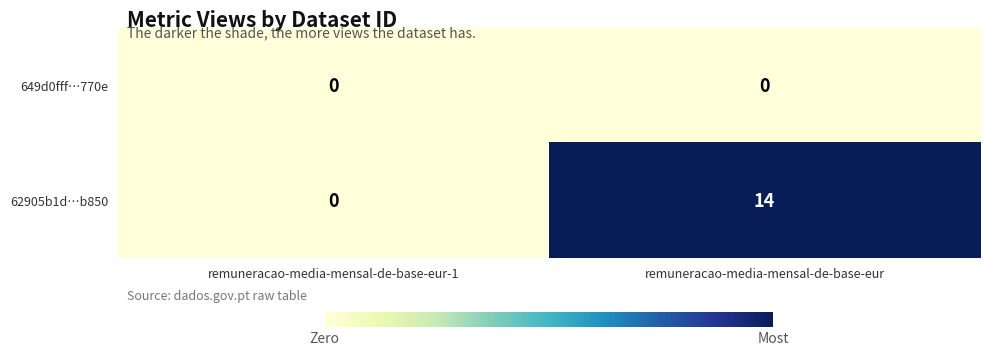

Rank the series by their average value, from highest to lowest.

62905b1d…b850, 649d0fff…770e